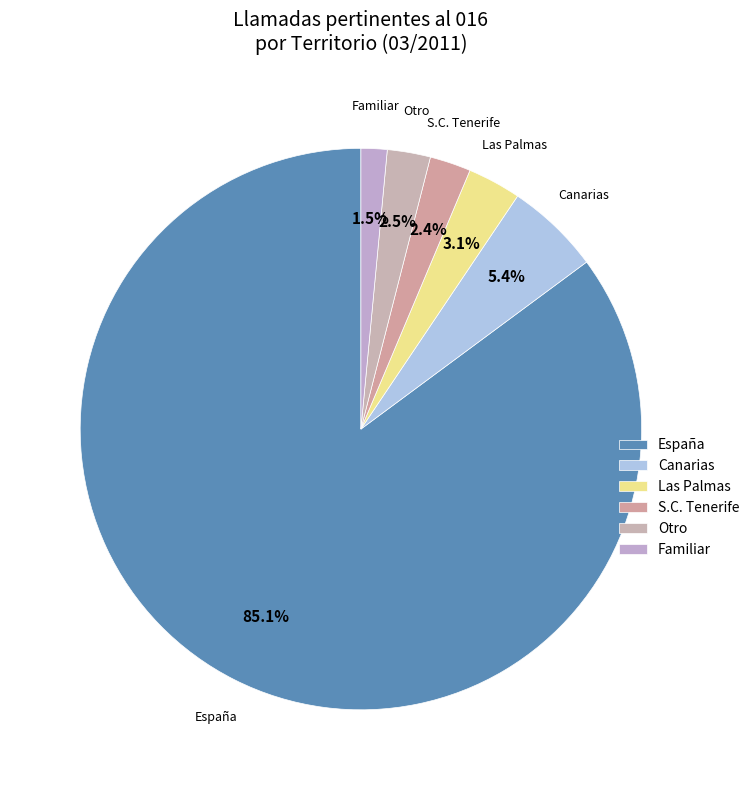

How many slices are in this pie chart?

6